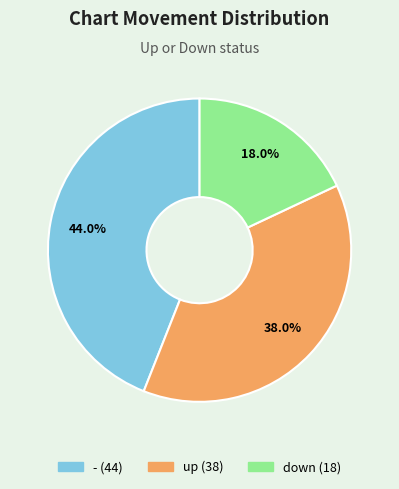

What percentage is the - slice, to the nearest percent?

44%